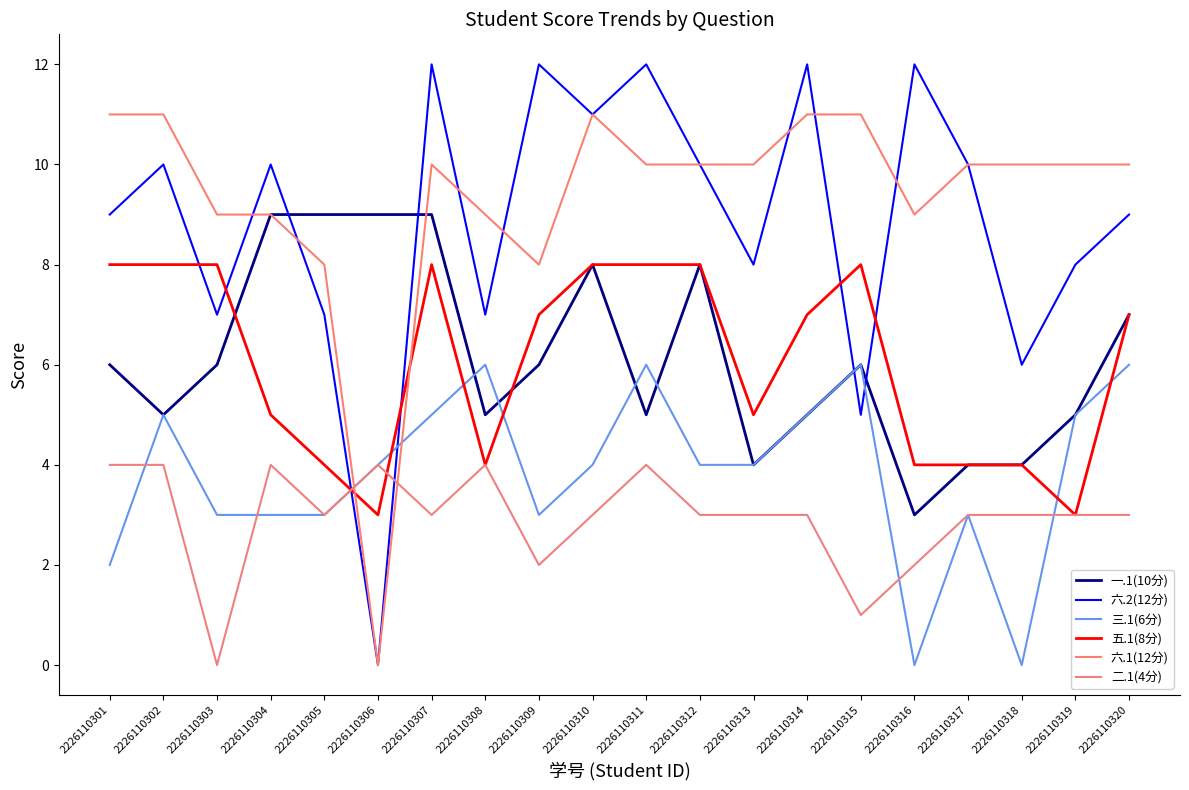

Reading right to left, list all the values displayed in this chart.

一.1(10分): 7	5	4	4	3	6	5	4	8	5	8	6	5	9	9	9	9	6	5	6
六.2(12分): 9	8	6	10	12	5	12	8	10	12	11	12	7	12	0	7	10	7	10	9
三.1(6分): 6	5	0	3	0	6	5	4	4	6	4	3	6	5	4	3	3	3	5	2
五.1(8分): 7	3	4	4	4	8	7	5	8	8	8	7	4	8	3	4	5	8	8	8
六.1(12分): 10	10	10	10	9	11	11	10	10	10	11	8	9	10	0	8	9	9	11	11
二.1(4分): 3	3	3	3	2	1	3	3	3	4	3	2	4	3	4	3	4	0	4	4